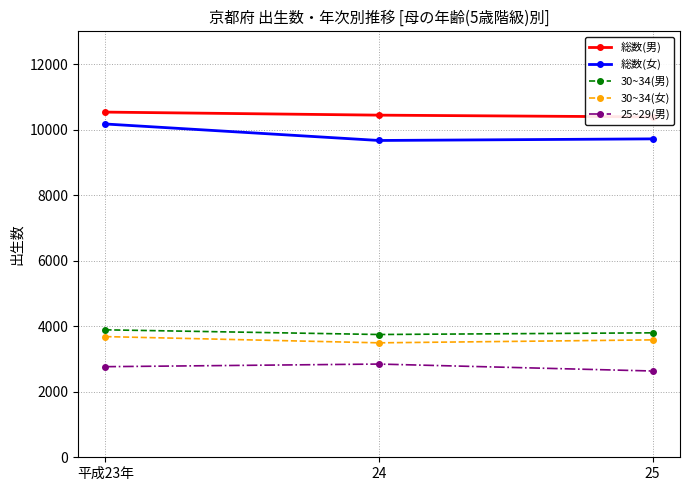

Where does the 総数(女) series first go above 9718?

平成23年